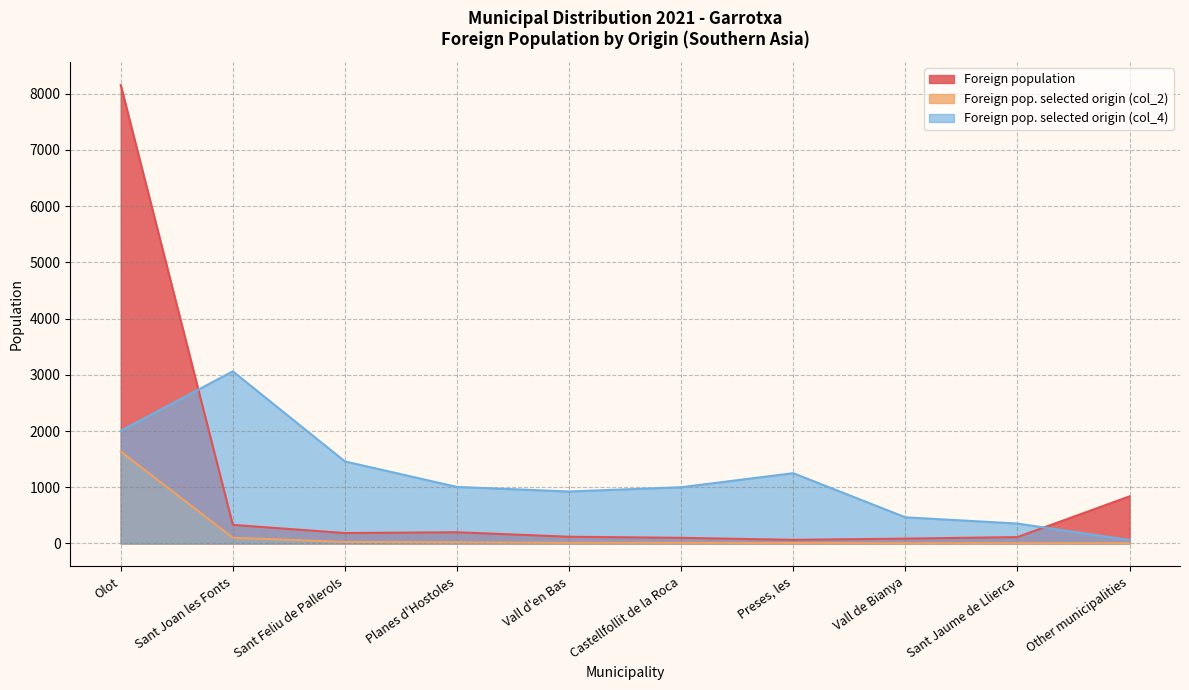

True or false: Foreign pop. selected origin (col_2) and Foreign pop. selected origin (col_4) intersect in this chart.

False